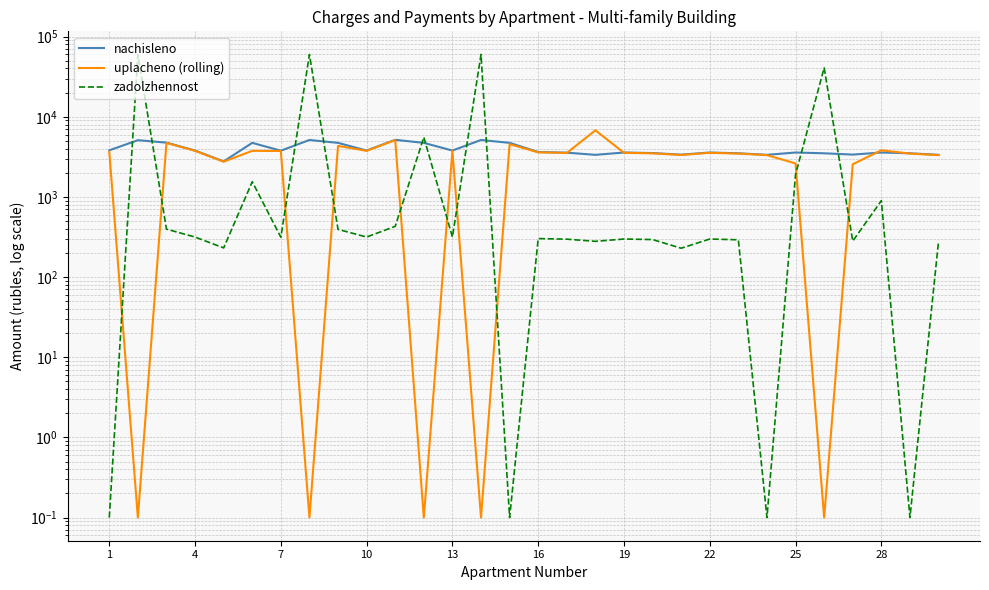

What is the difference between the maximum and minimum values in the zadolzhennost series?

59799.2